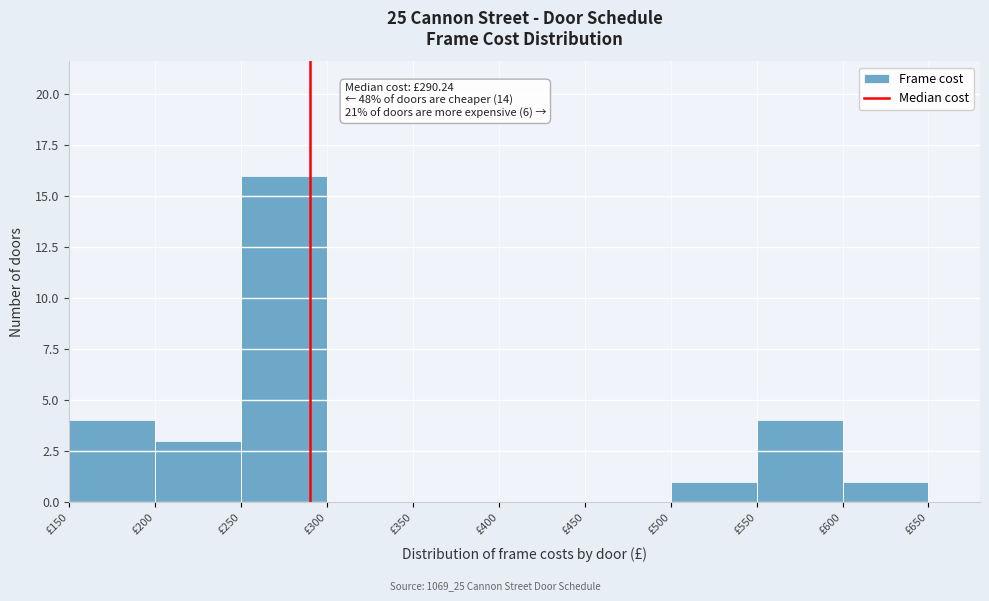

Over which range of the x-axis is the bar tallest?

250 to 300